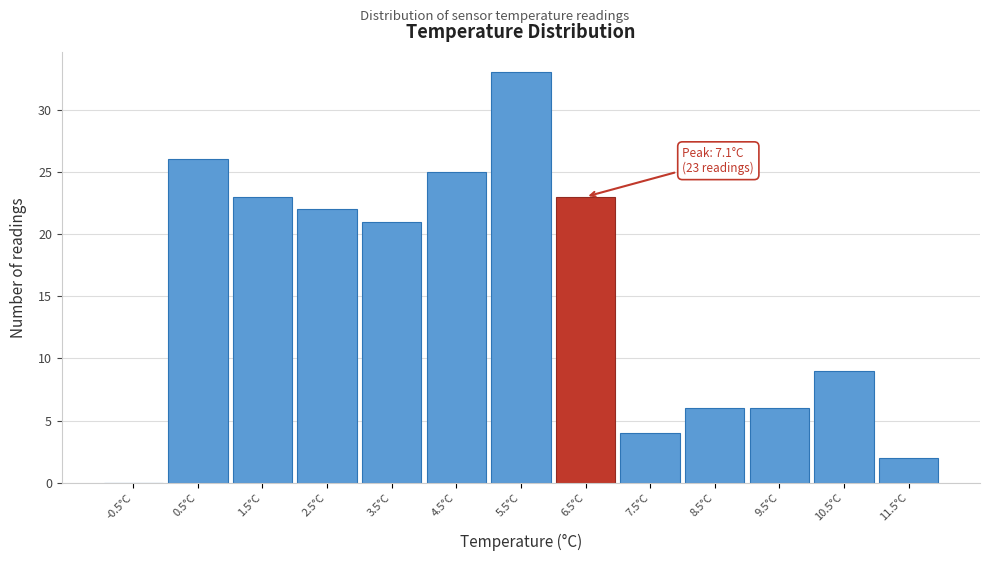

Reading left to right, what are all the values shown in this chart?

-0.5°C=0	0.5°C=26	1.5°C=23	2.5°C=22	3.5°C=21	4.5°C=25	5.5°C=33	6.5°C=23	7.5°C=4	8.5°C=6	9.5°C=6	10.5°C=9	11.5°C=2